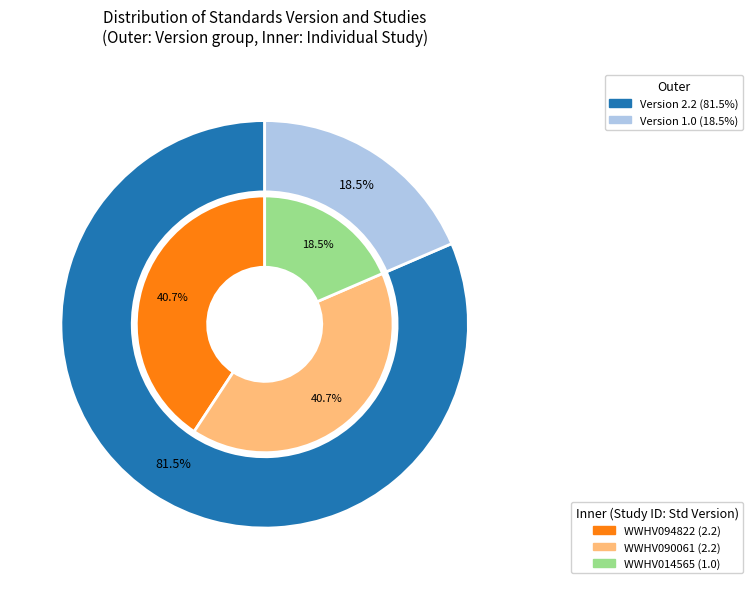

Is it true that WWHV090061 is 41% of the pie?

True